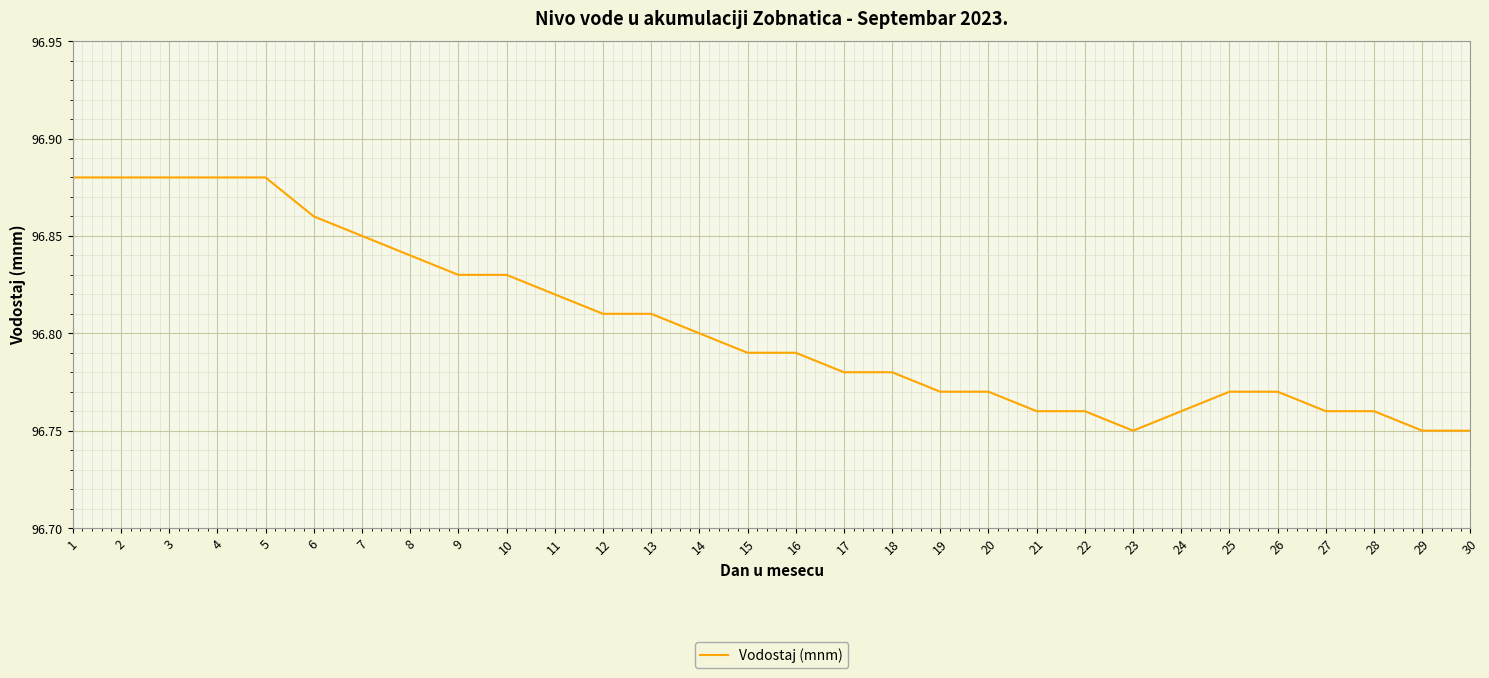

True or false: the data shows 96.8 at 11.

True